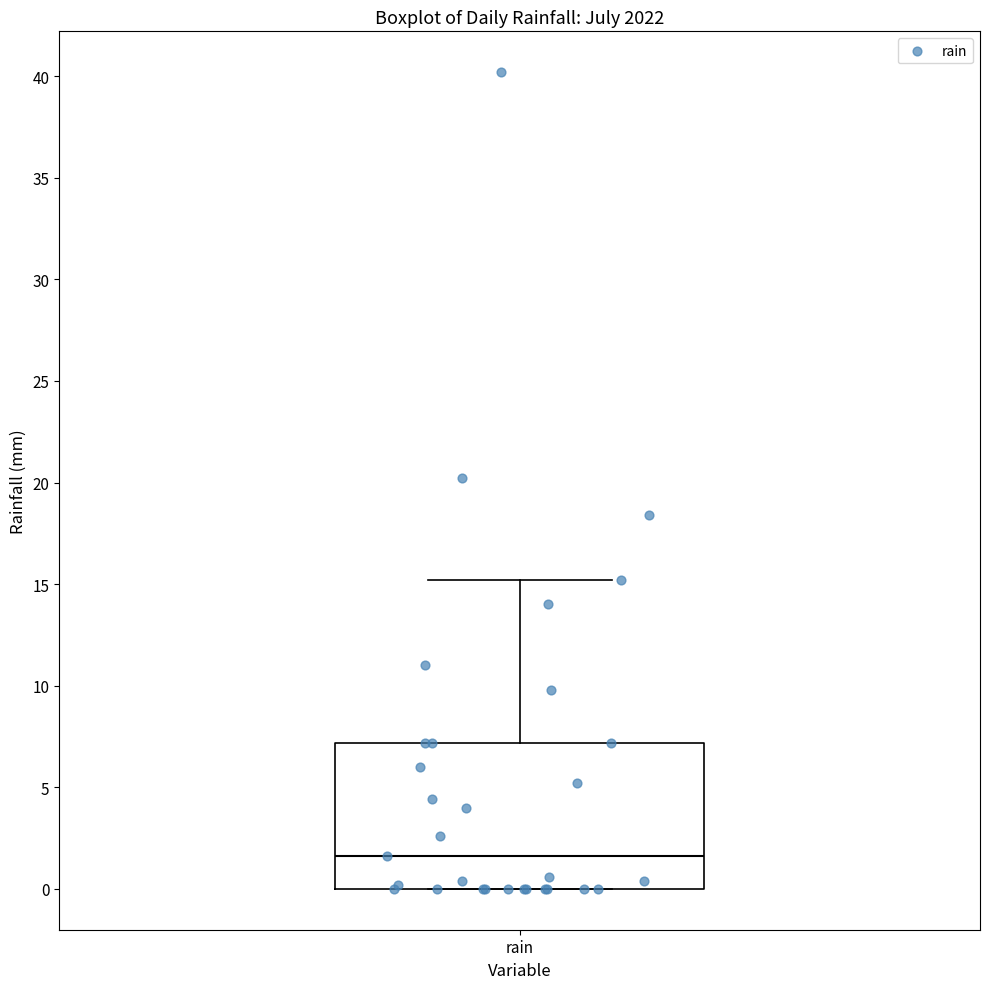

Transcribe this box plot: give where the median line is, the range the box spans, and where the two whiskers end, as read against the y-axis. The values are not printed on the chart, so give them approximately, as read against the axis.

median 1.5, box 0.0 to 7.0, whiskers 0.0 to 15.0